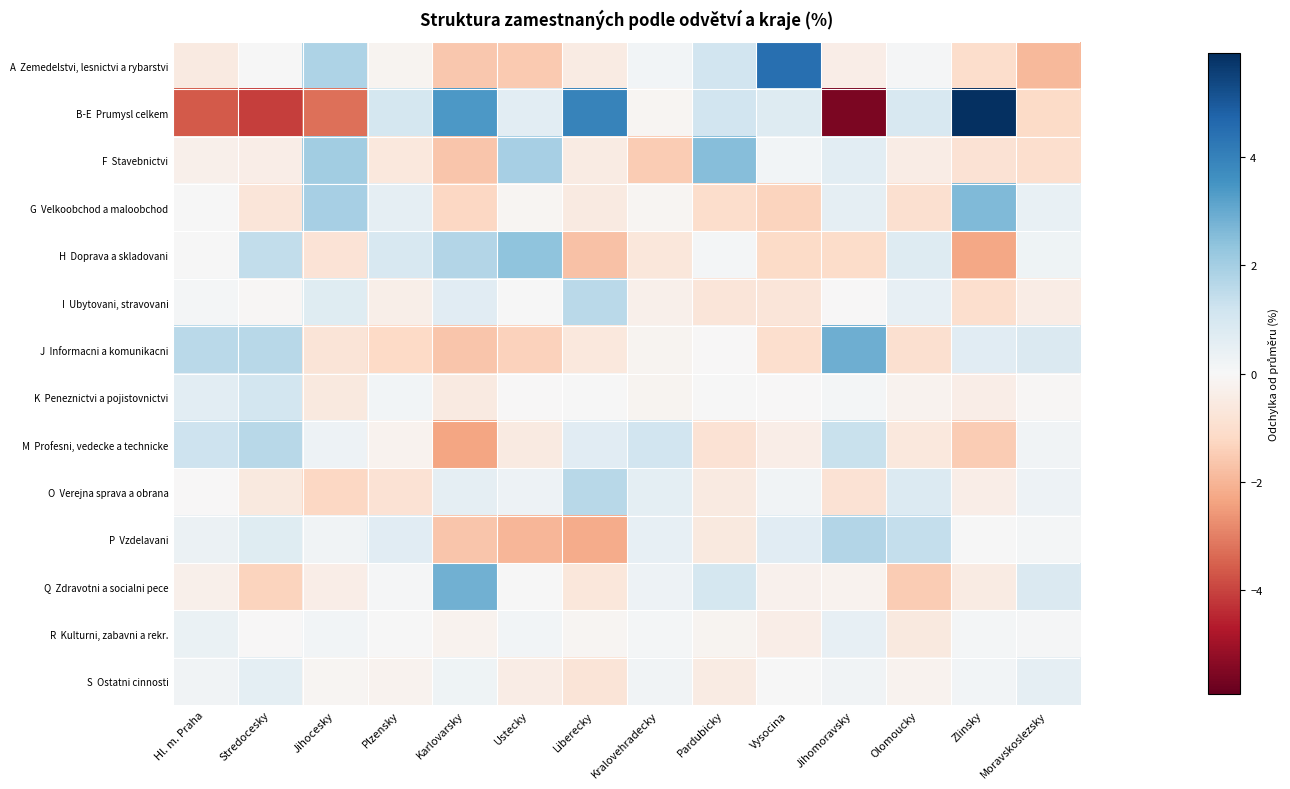

Between Moravskoslezsky and Pardubicky, which is larger?

Pardubicky